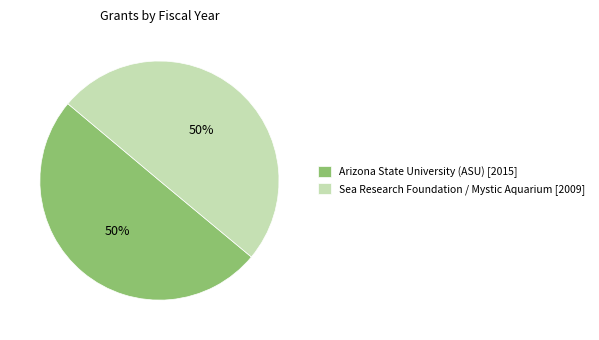

To the nearest percent, what is the combined percentage of Arizona State University (ASU) [2015] and Sea Research Foundation / Mystic Aquarium [2009]?

100%